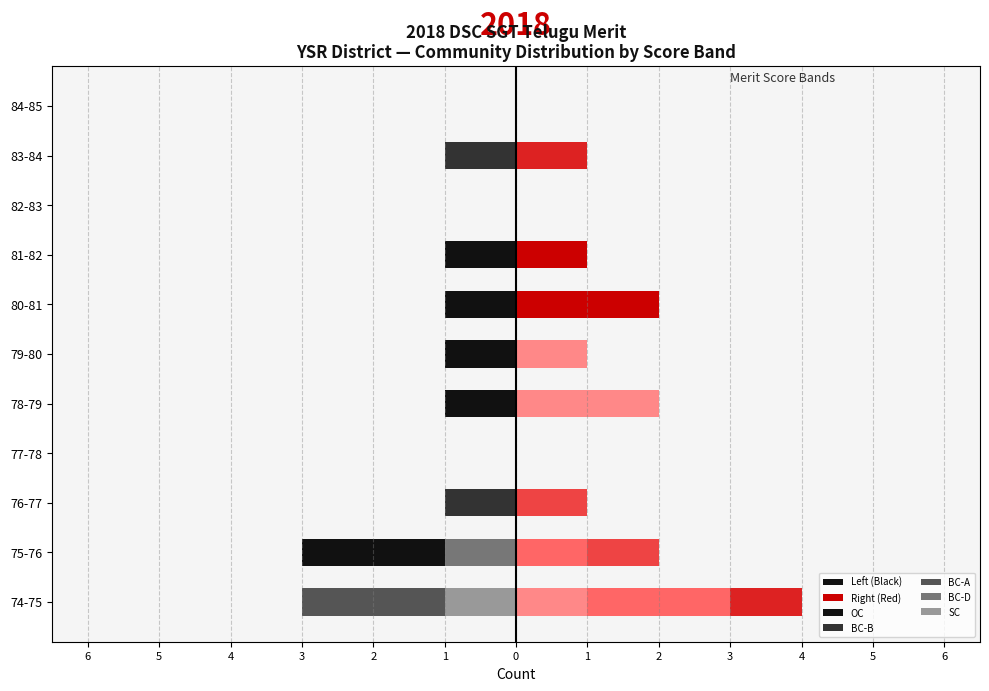

Is the value of OC at 2 greater than the value of BC-B at 1?

Yes